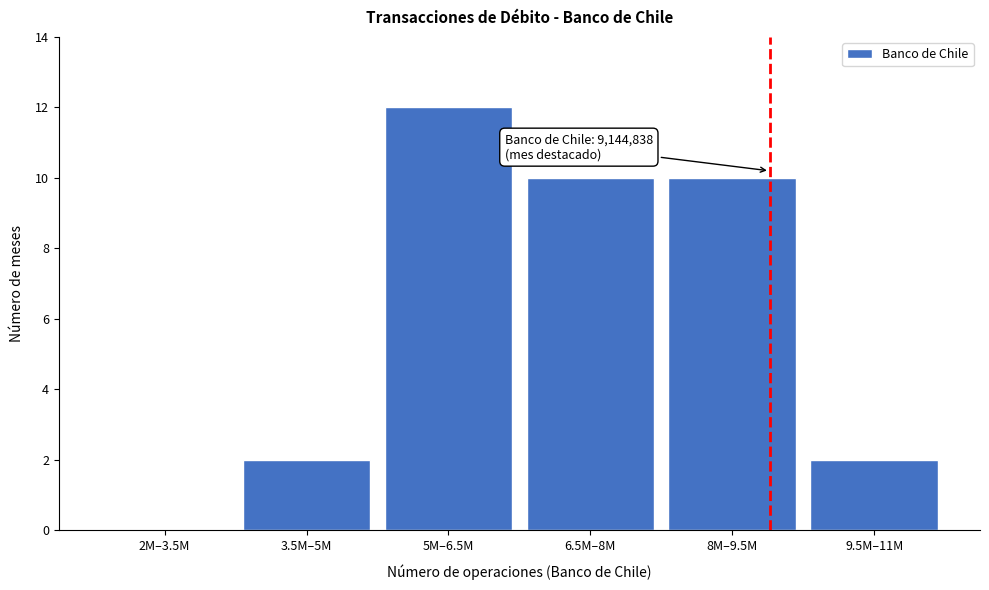

Reading left to right, what are all the values shown in this chart?

2M–3.5M=0	3.5M–5M=2	5M–6.5M=12	6.5M–8M=10	8M–9.5M=10	9.5M–11M=2